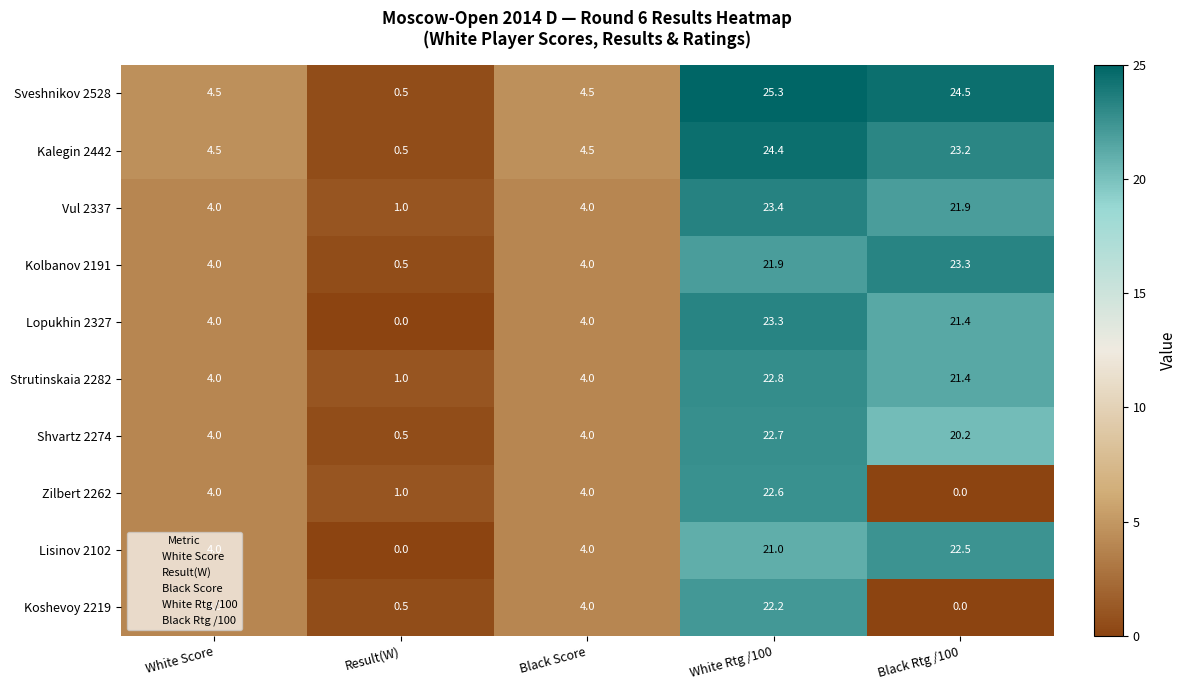

What is the spread (max minus min) of values at Result(W)?

1.0